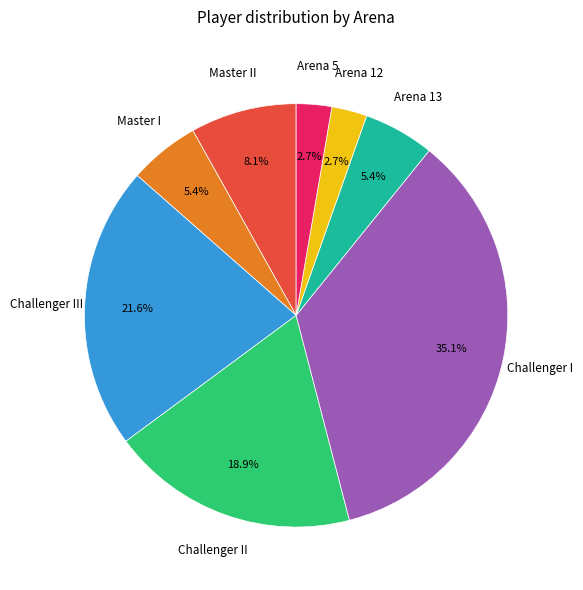

What percentage do Arena 12 and Master II together represent?

10.8%